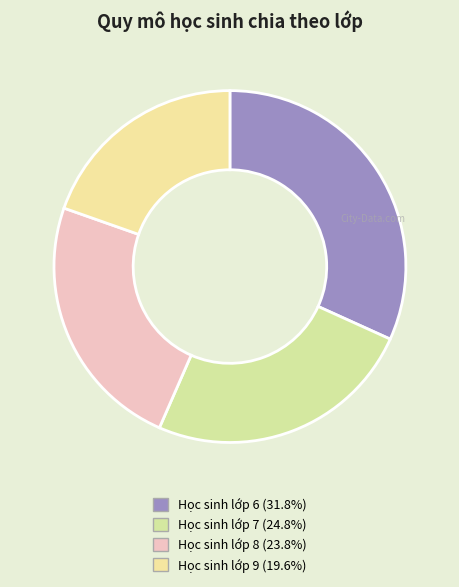

Combined, do Học sinh lớp 6 and Học sinh lớp 8 account for over 50%?

Yes